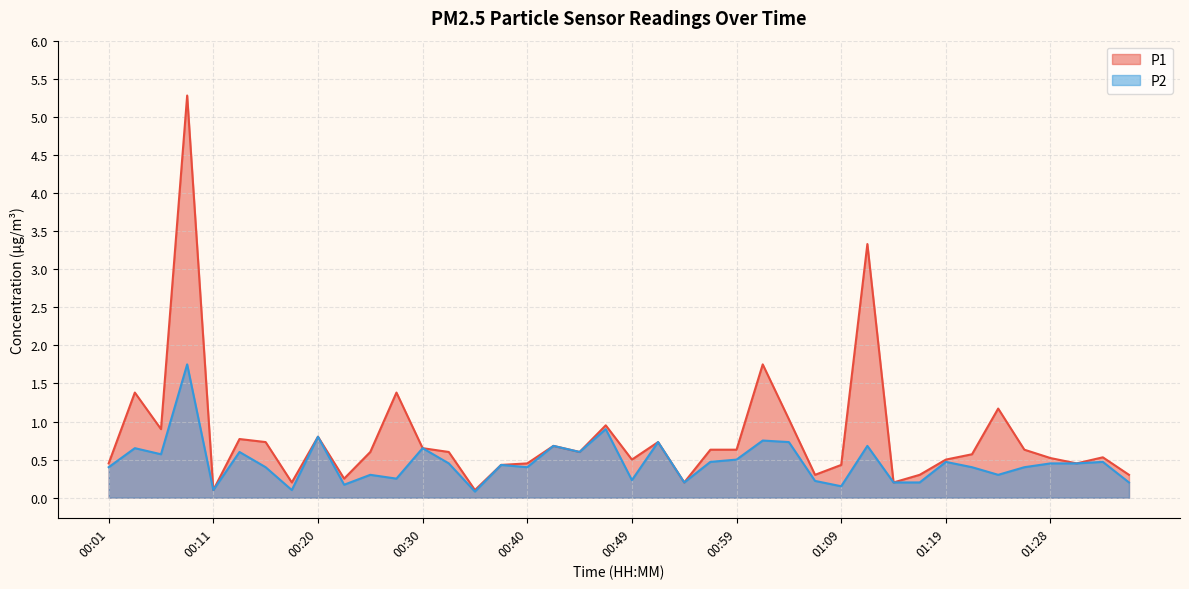

Where is the first local minimum for P1?

00:06